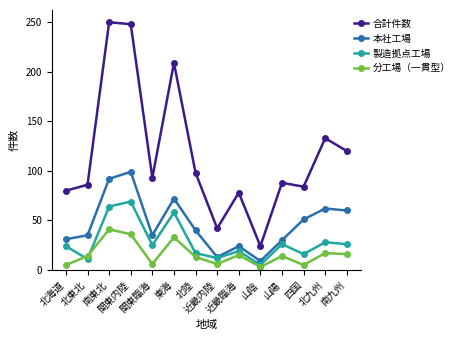

What position from the left is 北陸?

7